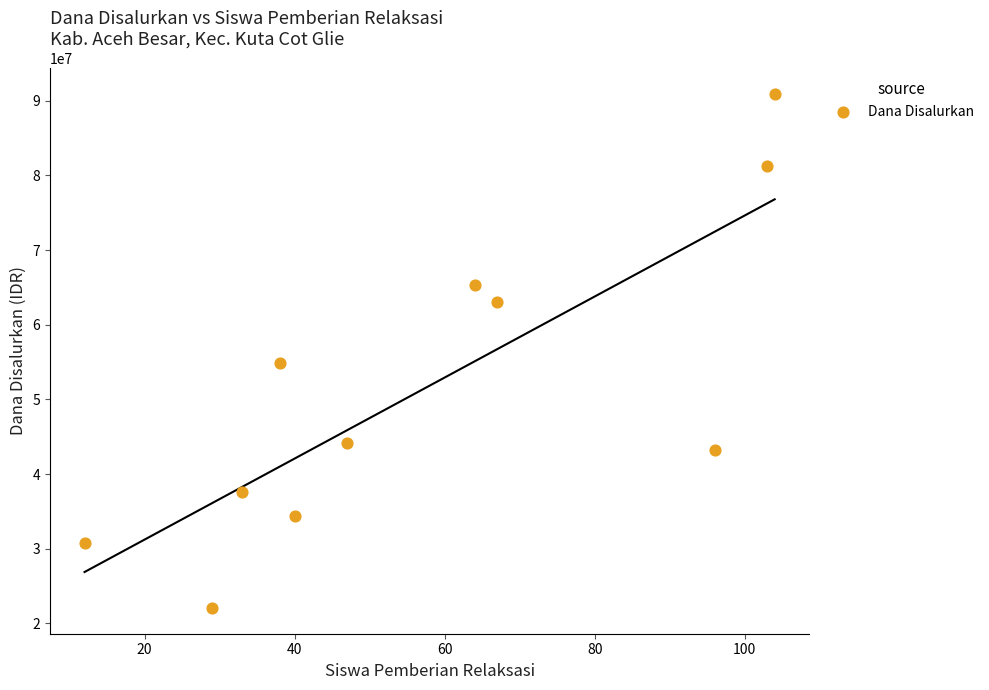

What is the range of Y values (max minus min)?

68850000